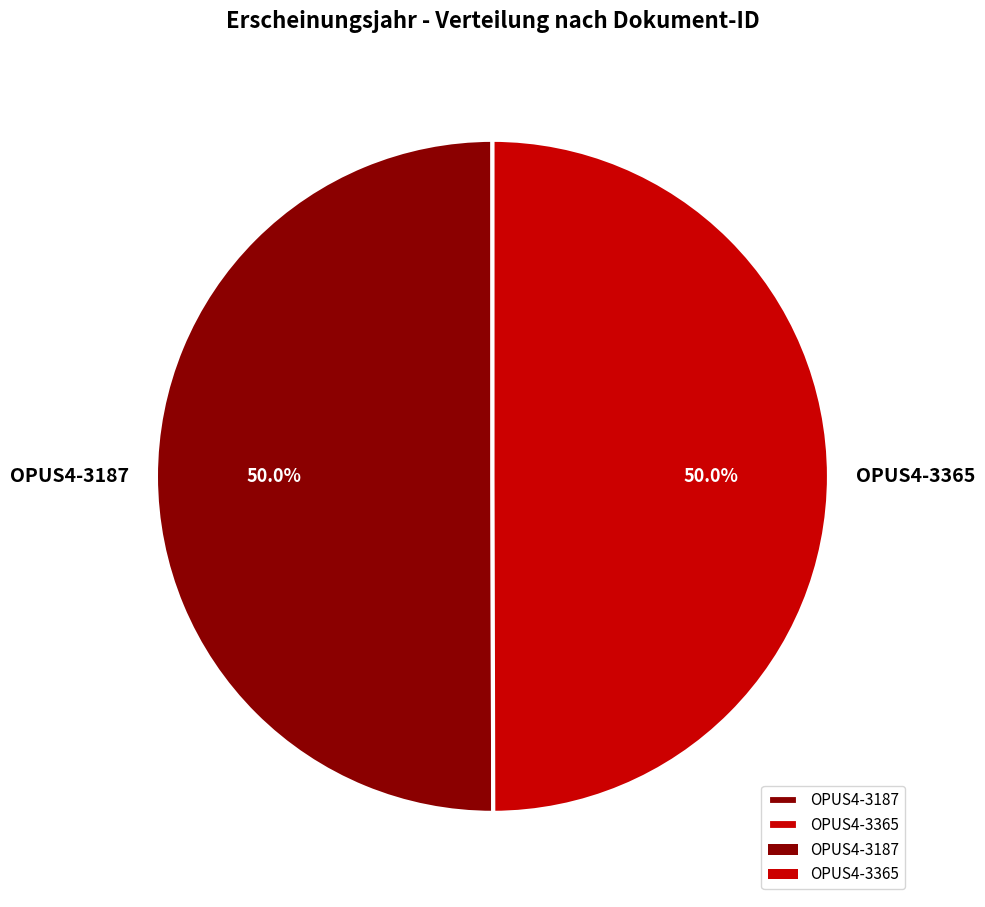

What is the ratio of the value at OPUS4-3365 to the value at OPUS4-3187?

1.0